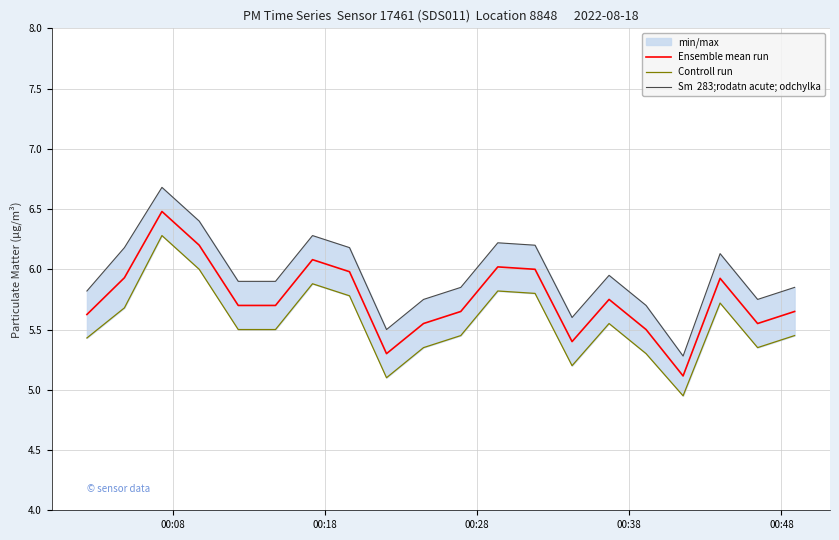

What is the highest value of the Controll run series?

6.3